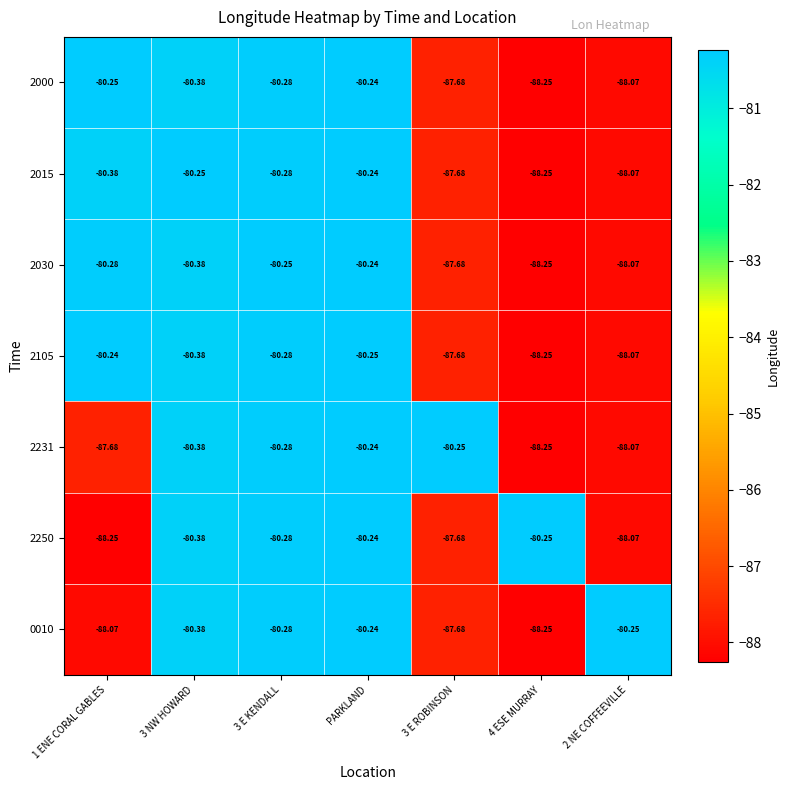

At which category is the sum across all series the highest?

PARKLAND